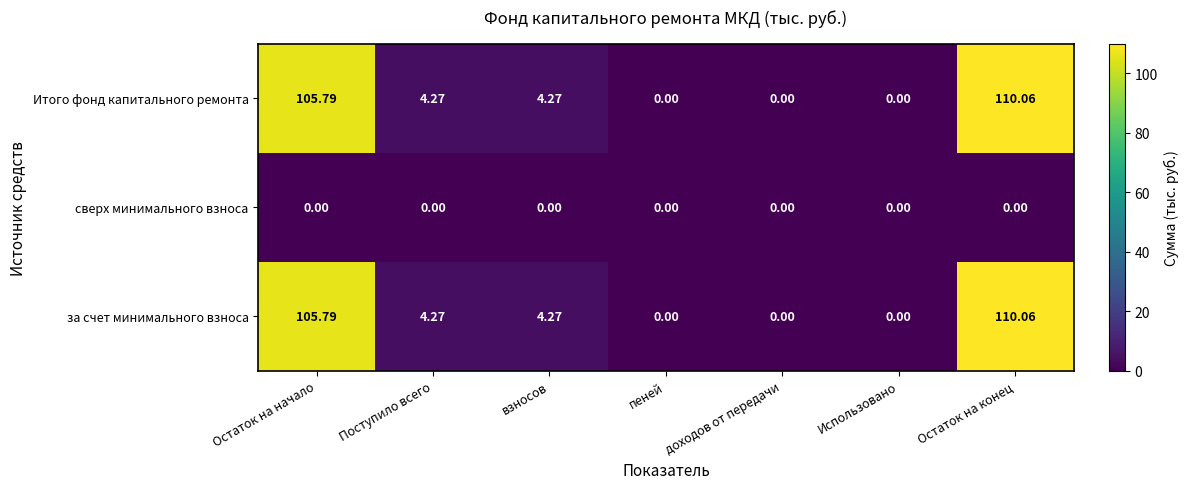

Which label corresponds to the largest value in the chart?

Остаток на конец